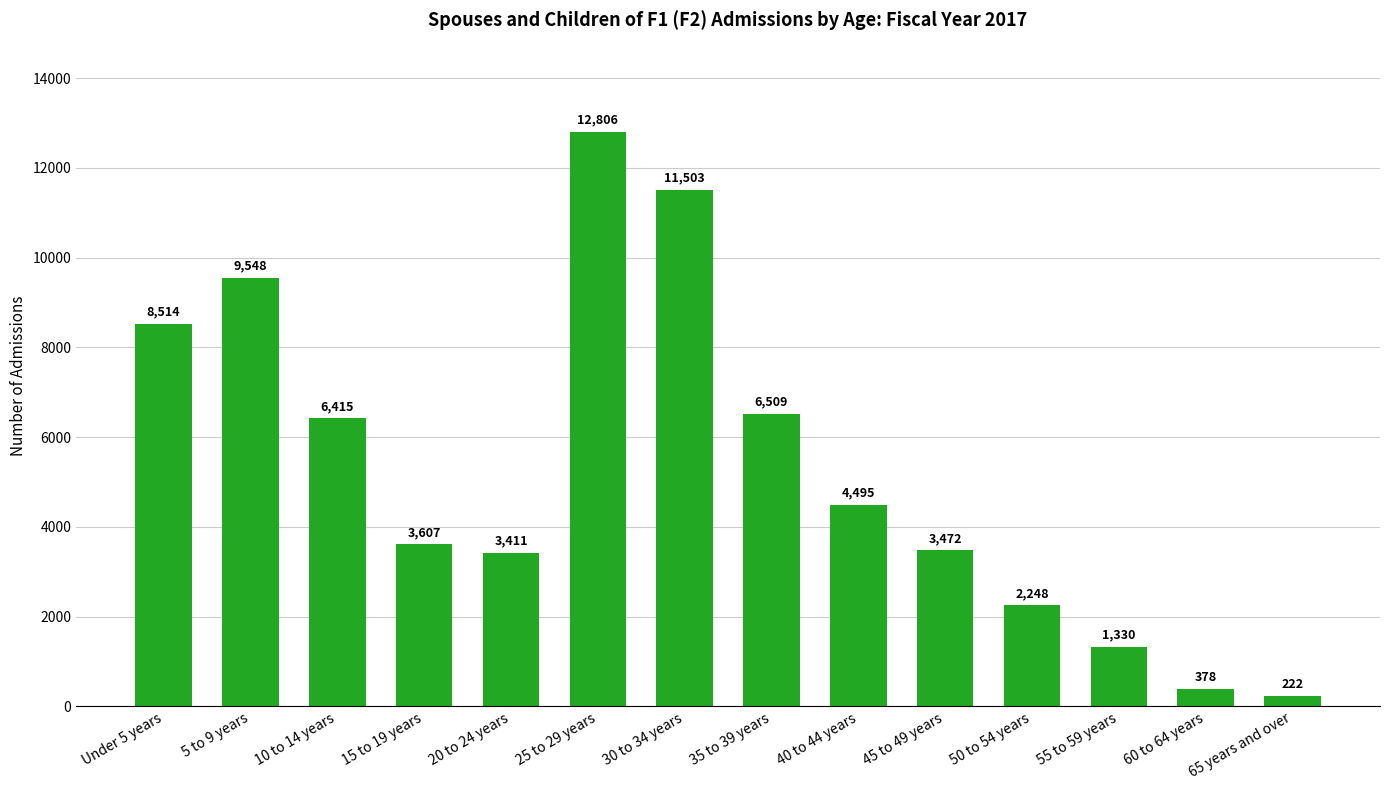

What is the ratio of the value at 40 to 44 years to the value at 10 to 14 years?

0.7